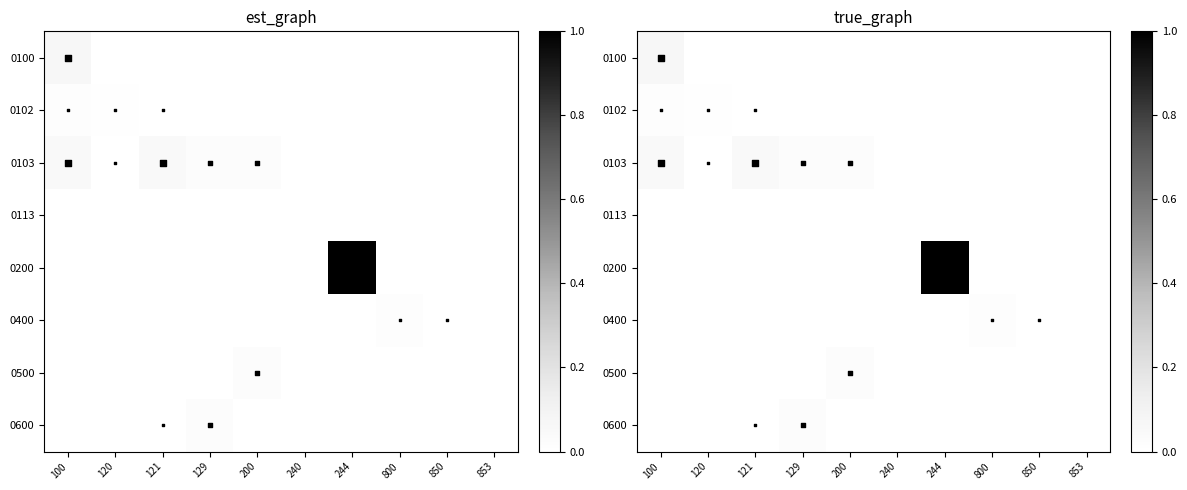

At which category is the sum across all series the highest?

244